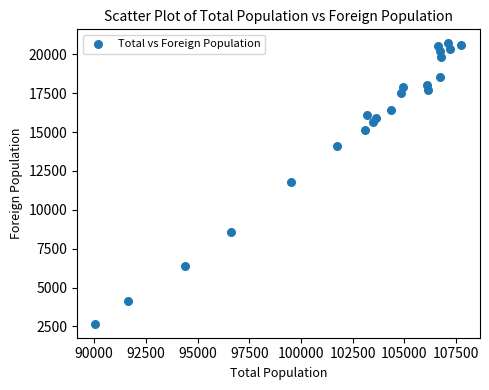

What is the range of Y values (max minus min)?

18033